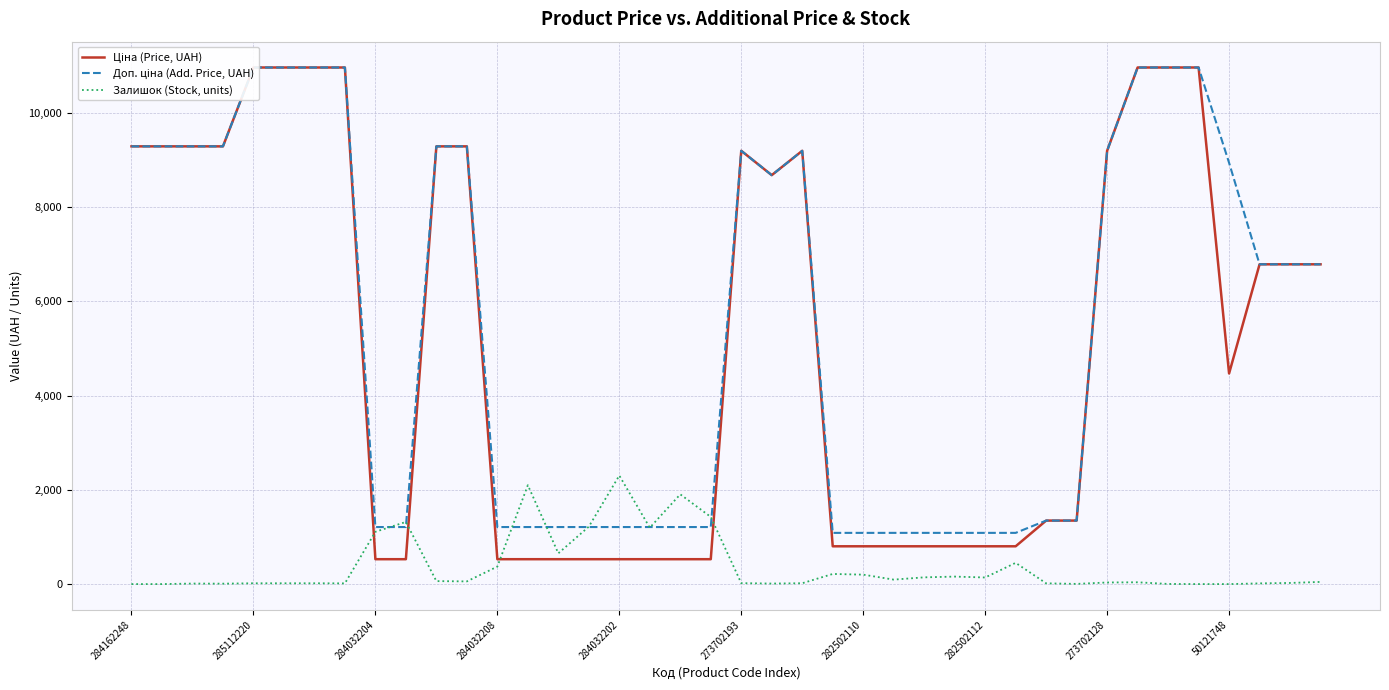

What is the highest value of the Залишок (Stock, units) series?

2304